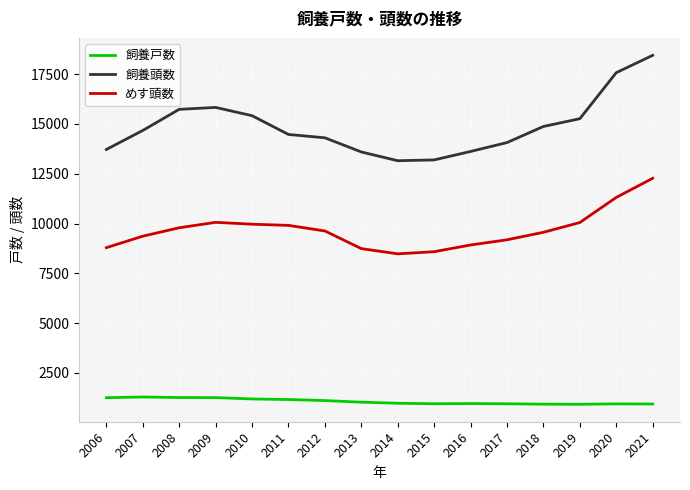

True or false: 飼養頭数 and めす頭数 cross at least once.

False